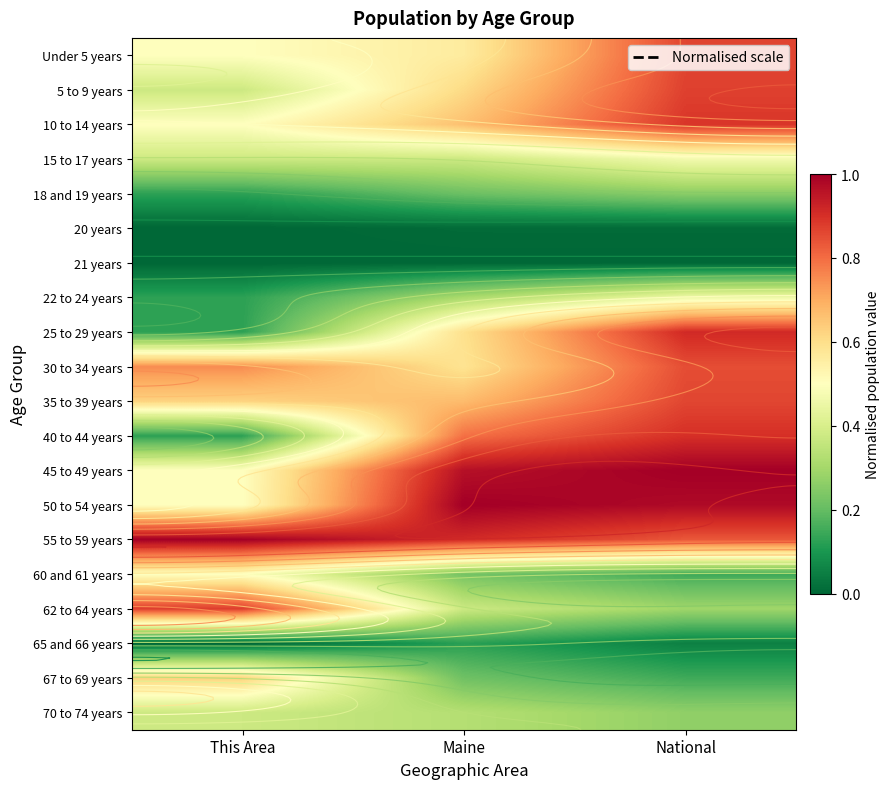

Is it true that 35 to 39 years equals 0.9 at National?

True